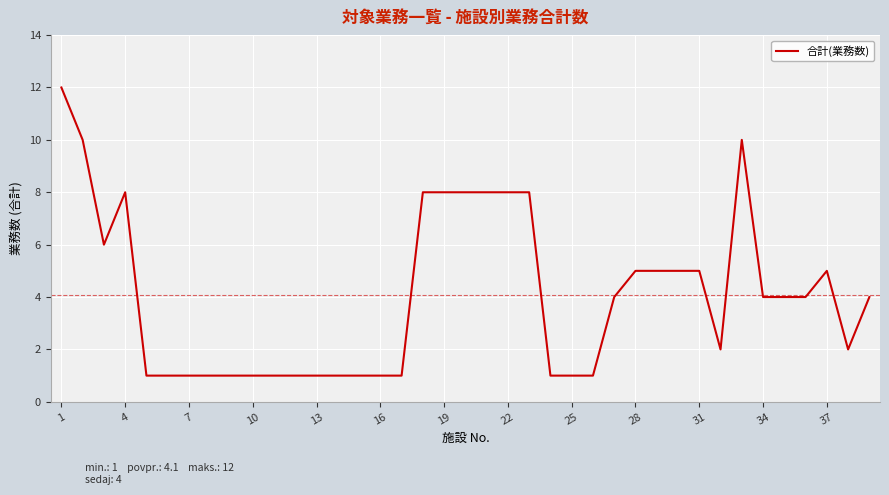

What is the sum of all values?

159